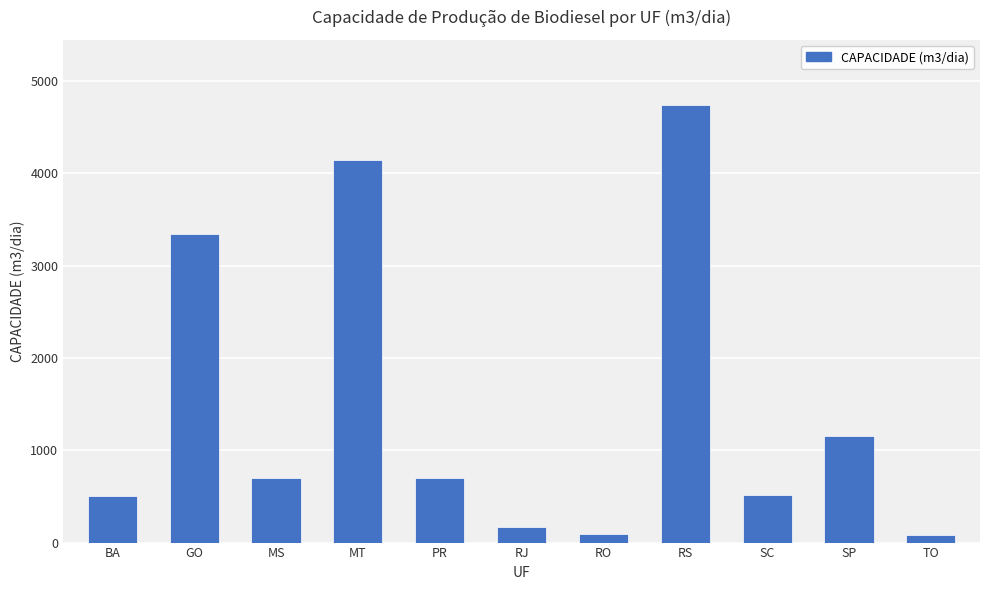

Between MT and RO, which is larger?

MT